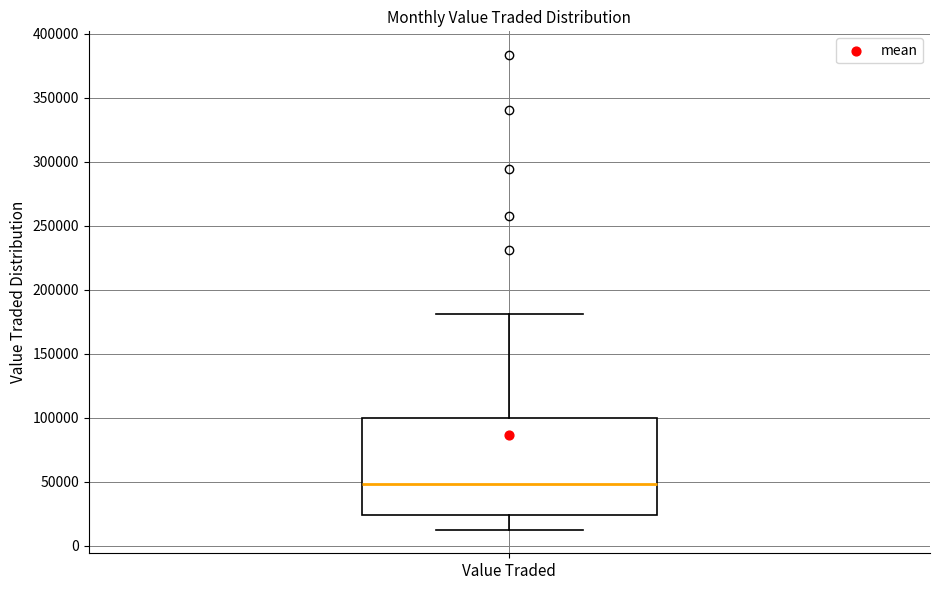

Read this box plot against the y-axis: the position of the median line, the range covered by the box, and the ends of both whiskers. The values are not printed on the chart, so give them approximately, as read against the axis.

median 50000, box 25000 to 100000, whiskers 15000 to 180000